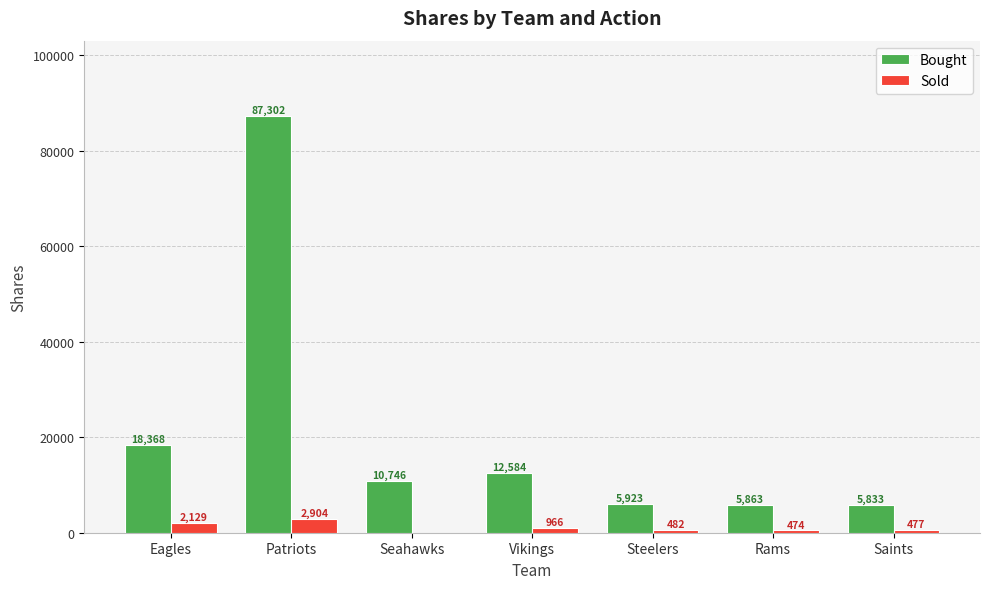

Which category has the highest value across all series?

Patriots